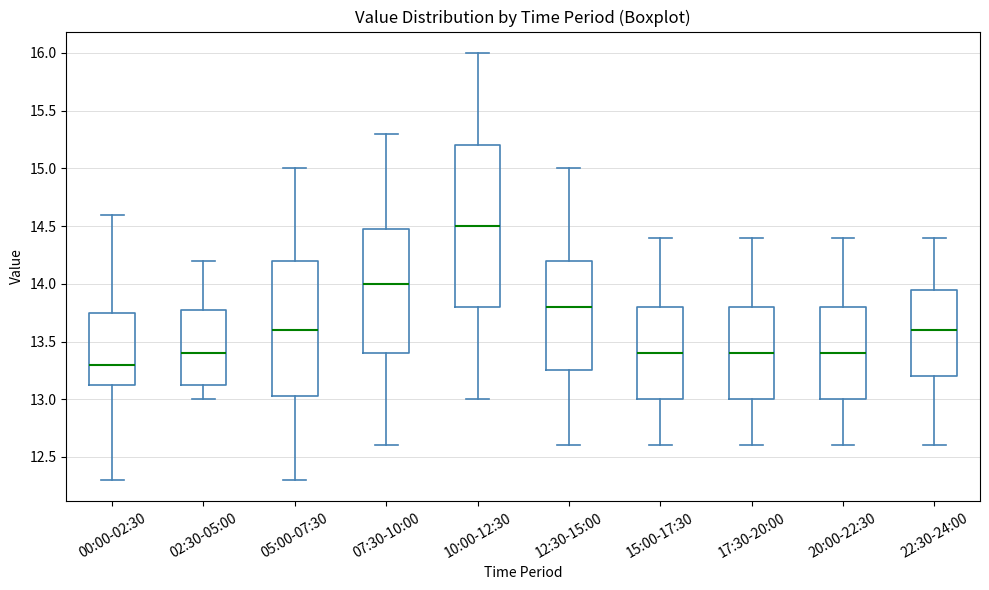

Which box has the lowest median line?

00:00-02:30